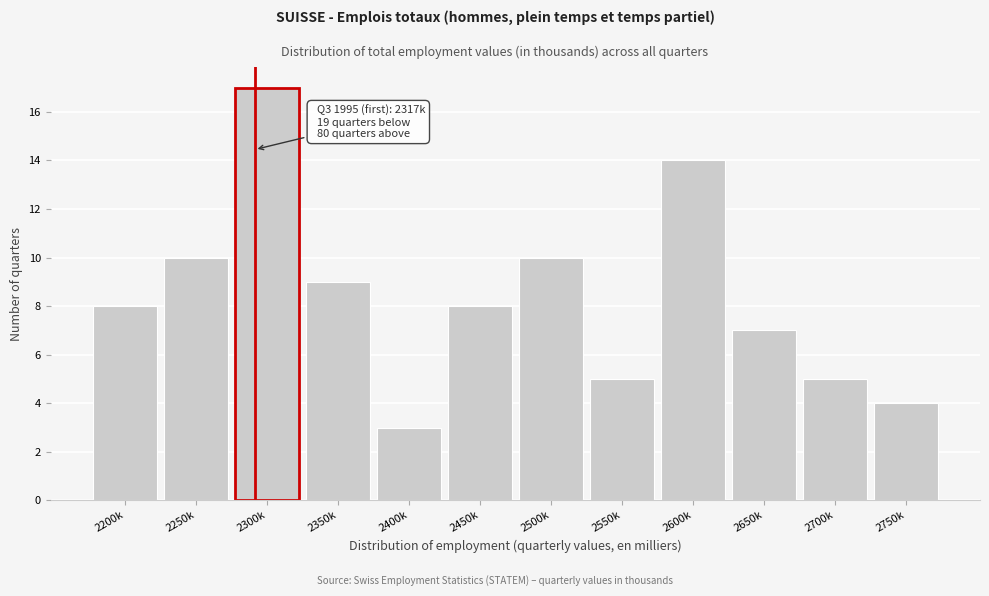

Reading right to left, transcribe all the data shown in this chart.

2750k=4	2700k=5	2650k=7	2600k=14	2550k=5	2500k=10	2450k=8	2400k=3	2350k=9	2300k=17	2250k=10	2200k=8